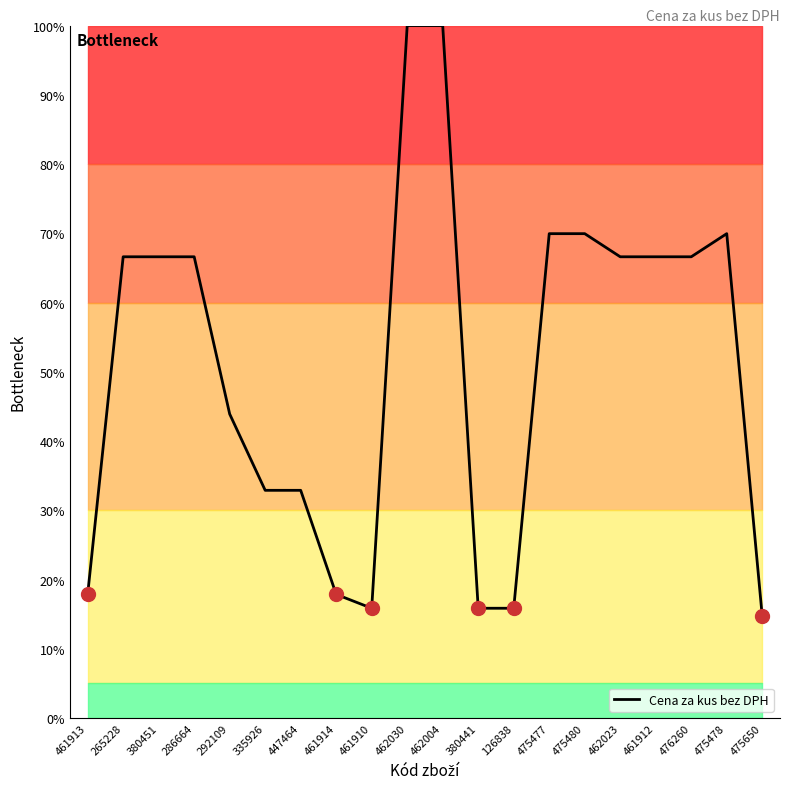

At which label does the data first exceed 66?

265228